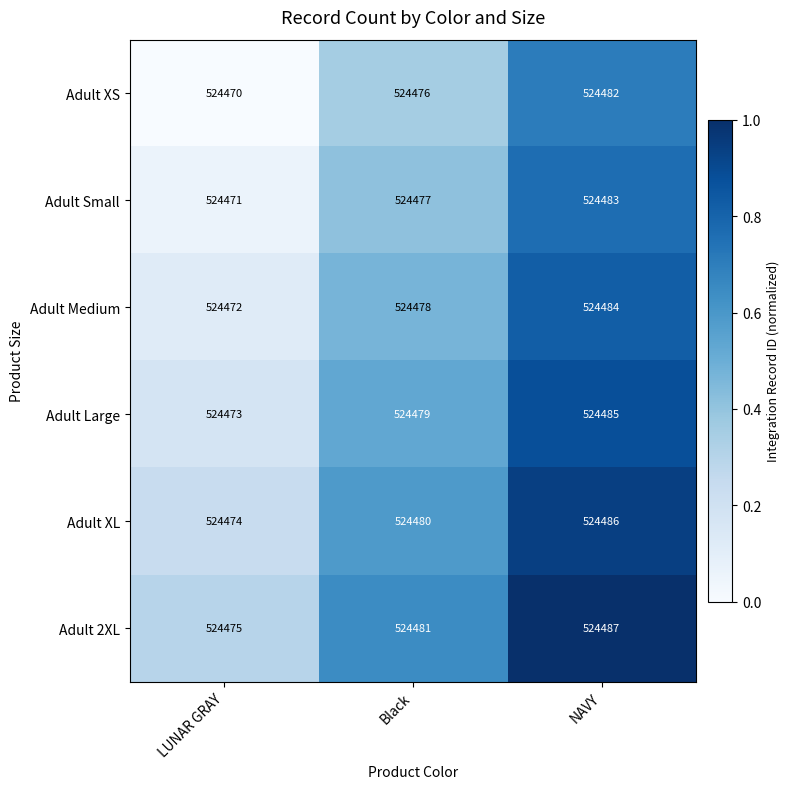

Is the value of Adult Medium at NAVY greater than the value of Adult Large at Black?

Yes